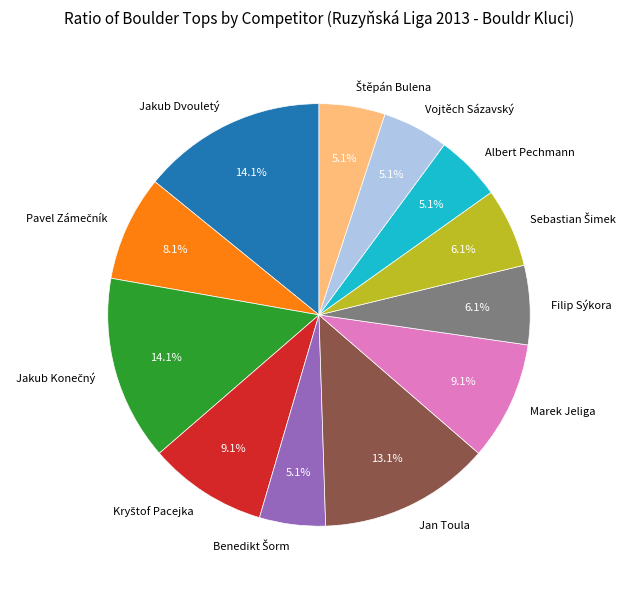

How much of the chart is everything except Jakub Dvouletý?

85.9%